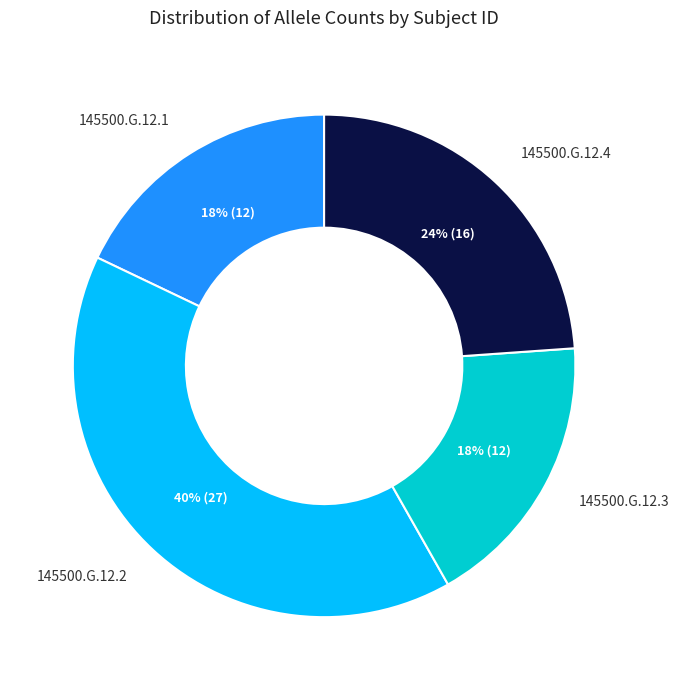

Which has a higher value, 145500.G.12.4 or 145500.G.12.3?

145500.G.12.4